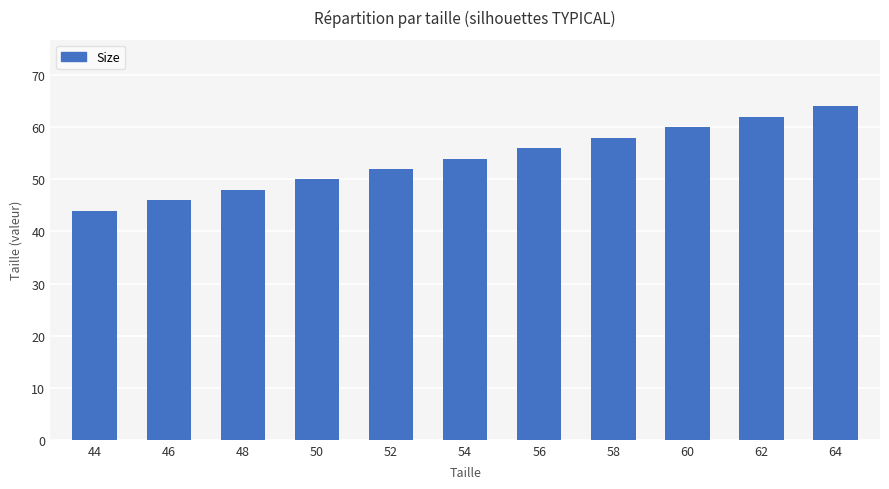

Which has a higher value, 58 or 64?

64